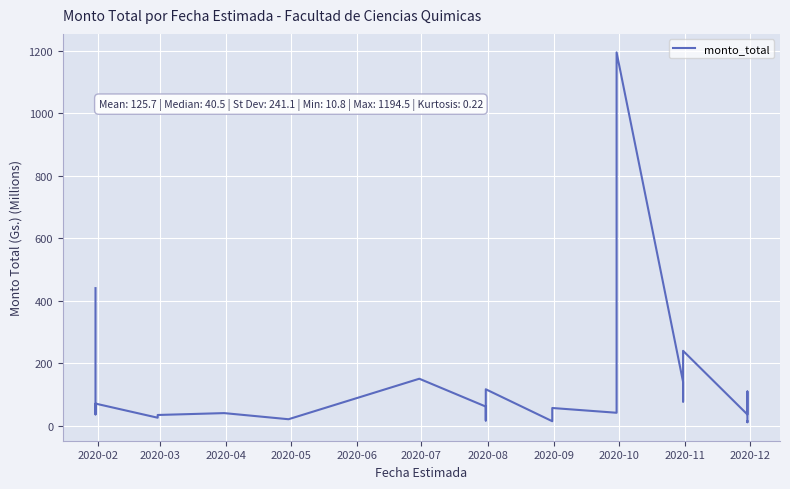

Is this an area chart (filled region under the line)?

No